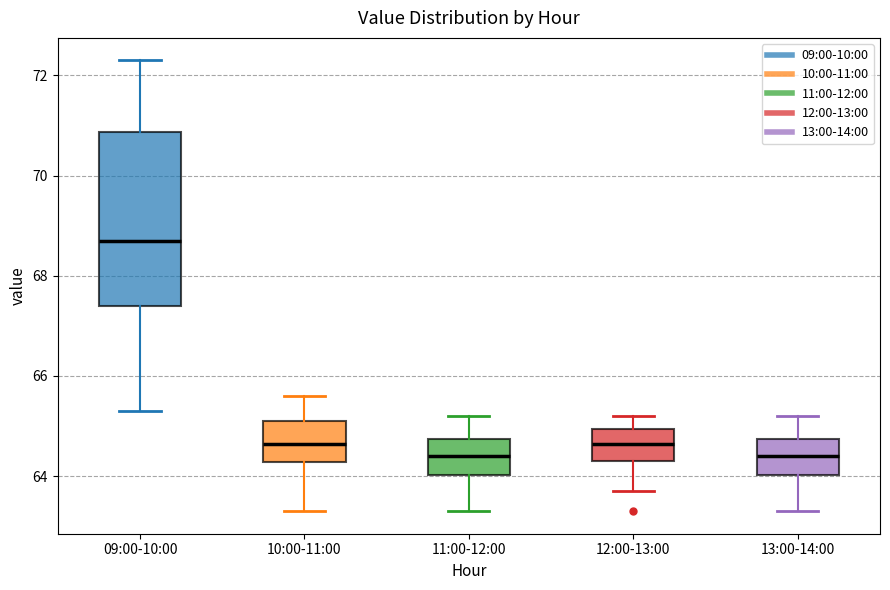

Which box has the highest median line?

09:00-10:00